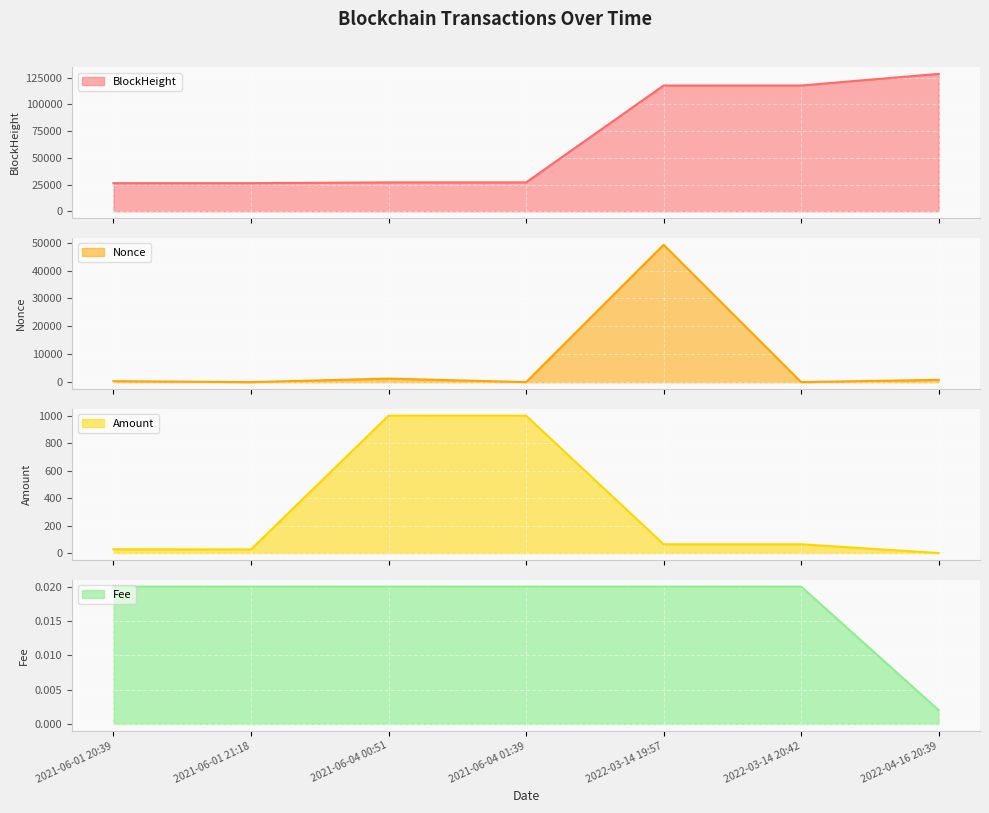

What is the difference between the highest and lowest values at 2022-04-16 20:39?

128683.0